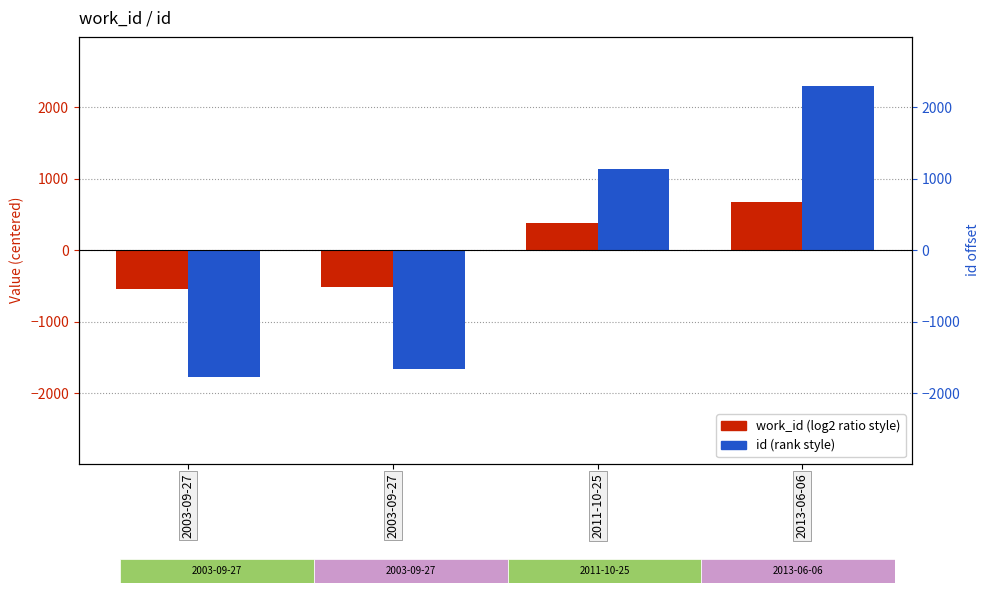

What is the label of the 4th bar from the right?

2003-09-27